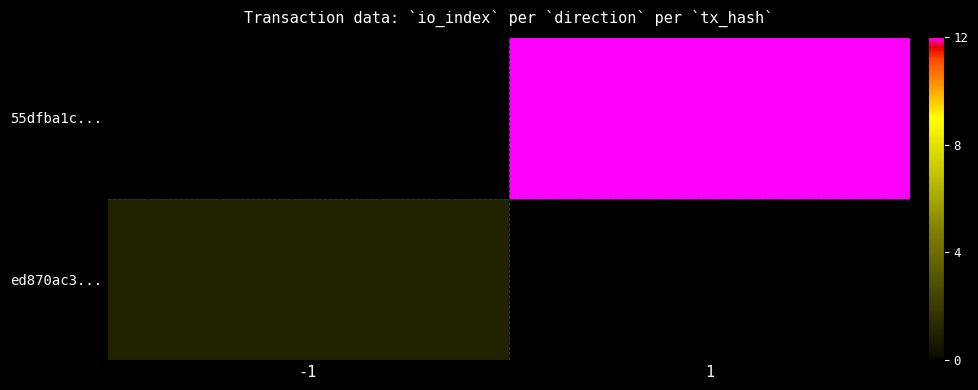

Is it true that 55dfba1c... equals 12.0 at 1?

True